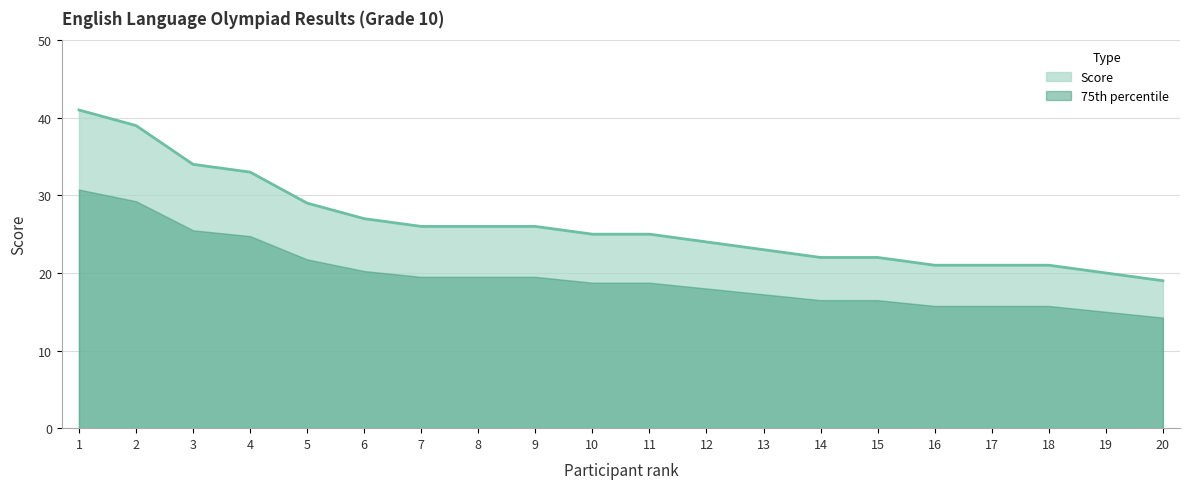

What is the change in value from 1 to 14?

-19